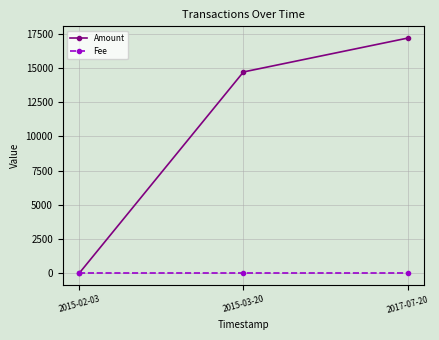

The value of Amount at 2017-07-20 is 23818. True or false?

False